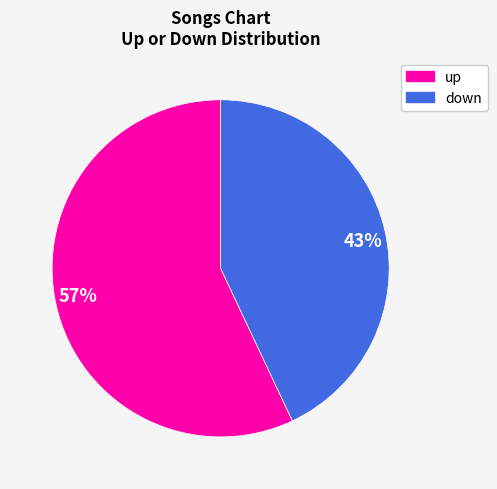

What is the largest slice in the pie chart?

57%